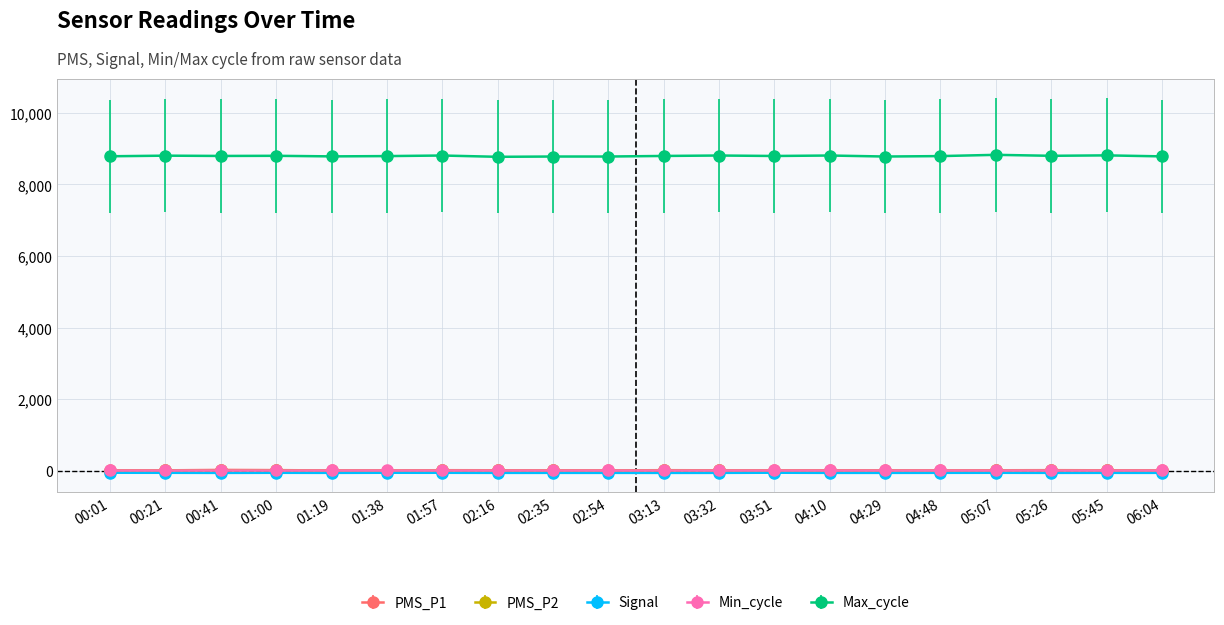

How many lines are shown in the chart?

5